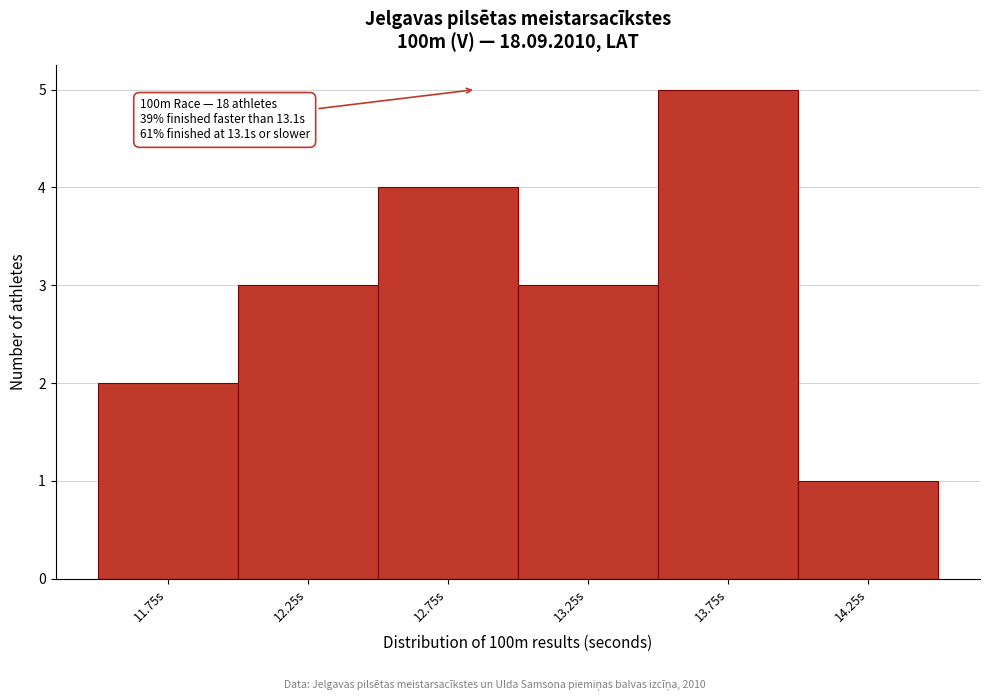

Reading left to right, what are all the values shown in this chart?

2	3	4	3	5	1